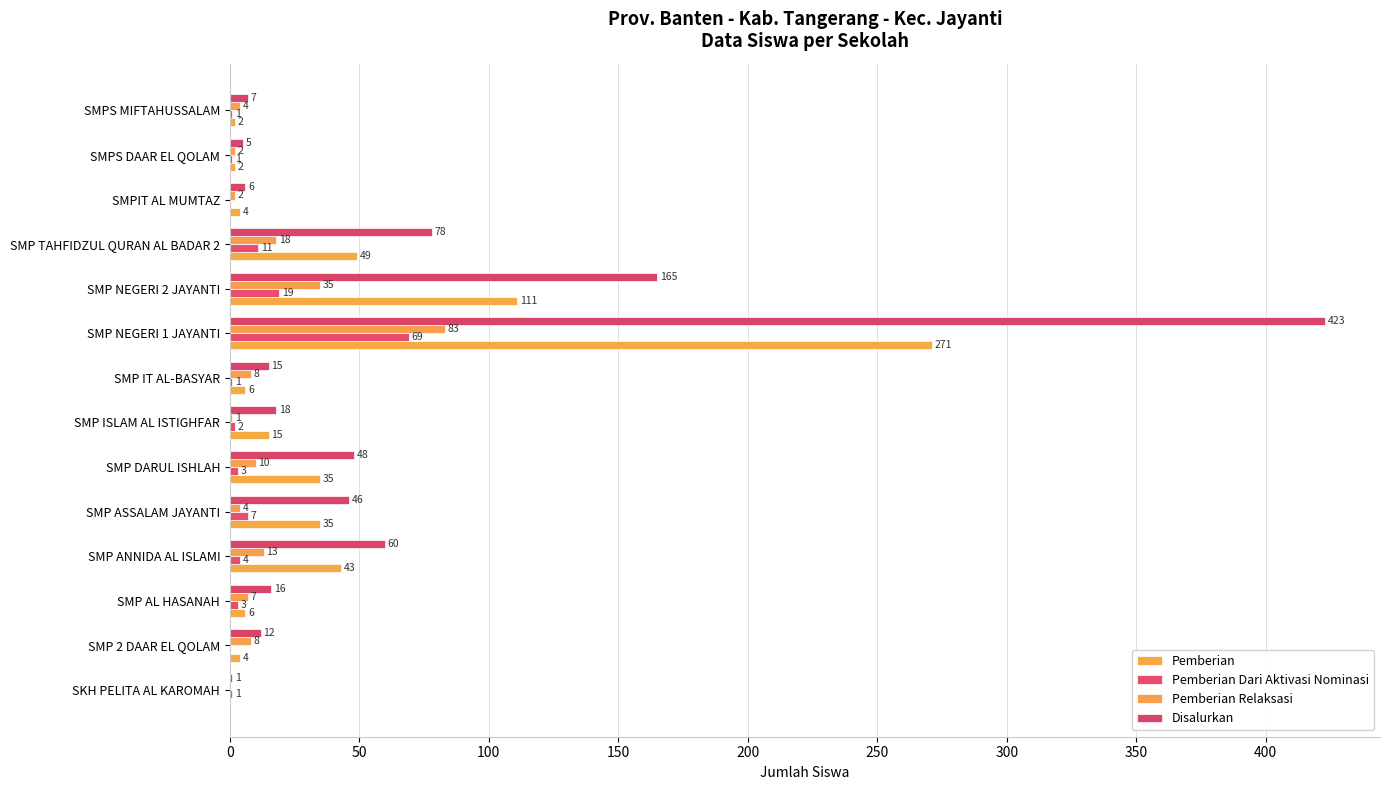

How many data points does each series have?

14